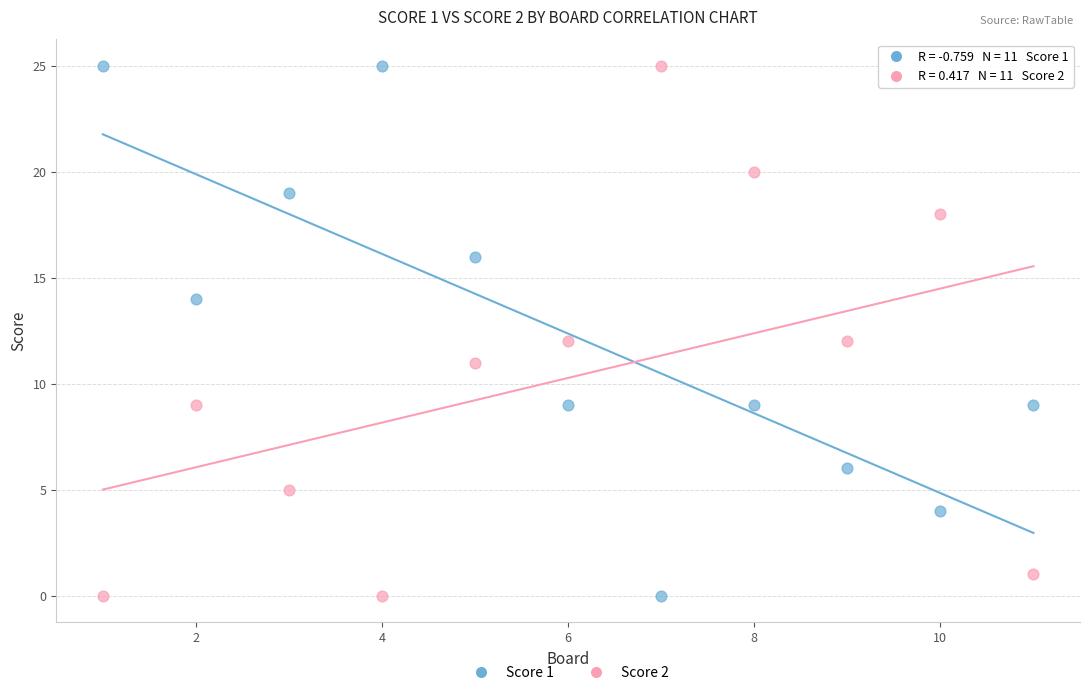

What is the X range (max minus min) for the scatter plot?

10